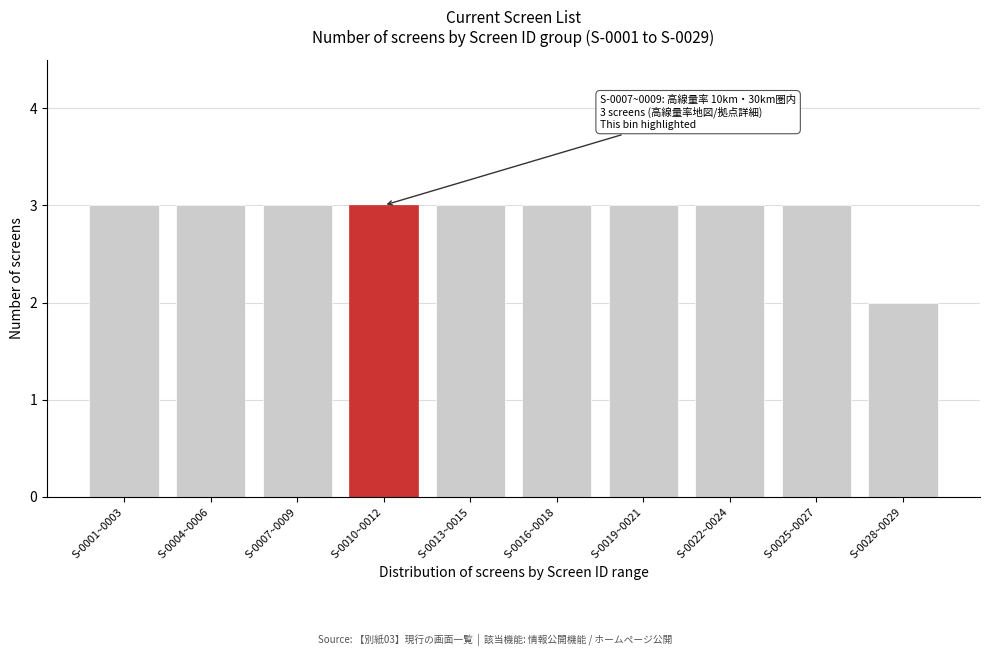

Reading left to right, transcribe all the data shown in this chart.

S-0001~0003=3	S-0004~0006=3	S-0007~0009=3	S-0010~0012=3	S-0013~0015=3	S-0016~0018=3	S-0019~0021=3	S-0022~0024=3	S-0025~0027=3	S-0028~0029=2